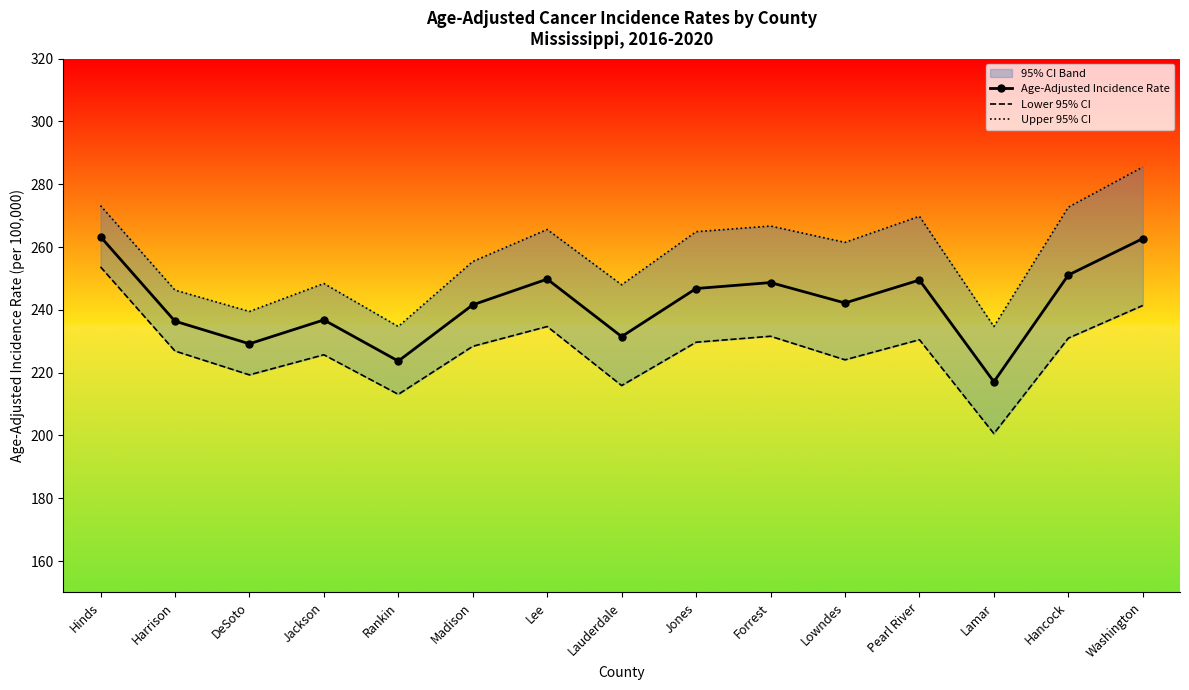

Rank the series by their average value, from highest to lowest.

Upper 95% CI, Age-Adjusted Incidence Rate, Lower 95% CI